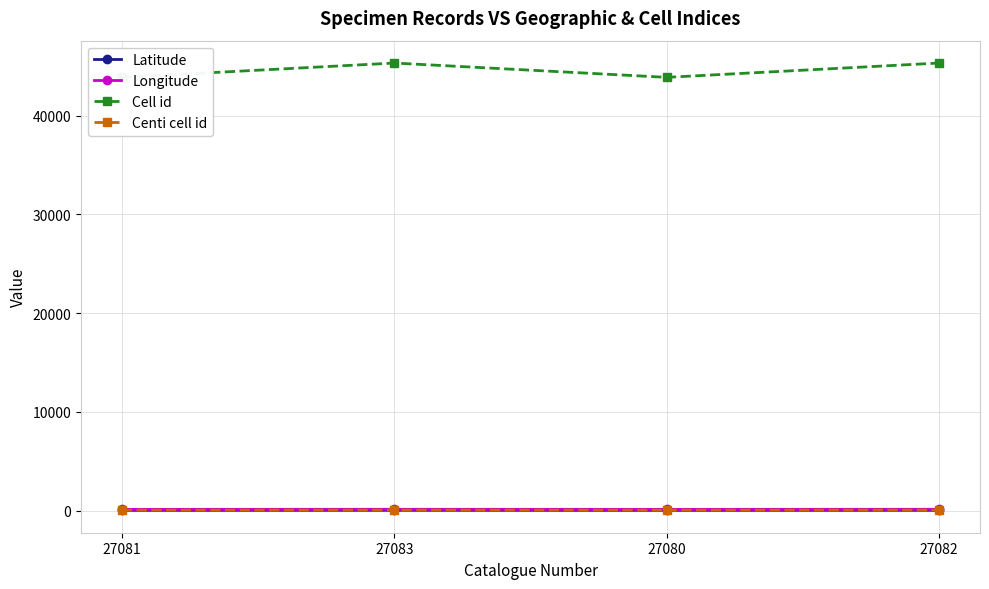

At which category does Cell id reach its first local peak?

27083